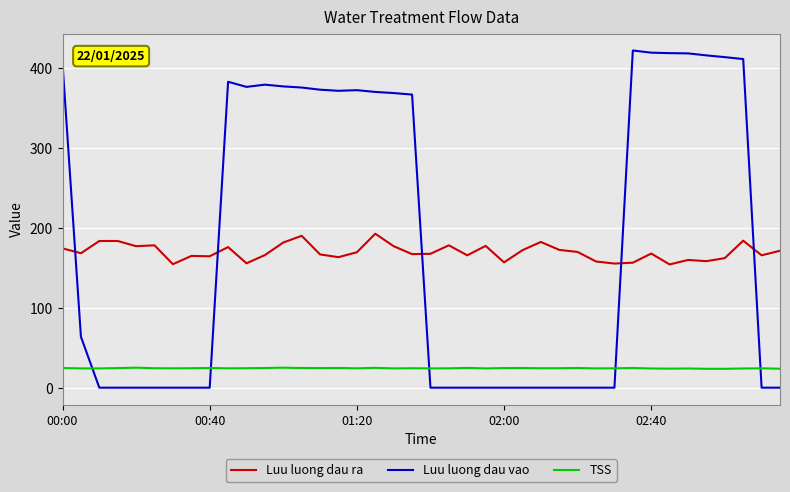

What is the difference between the maximum and minimum values in the Luu luong dau ra series?

38.4